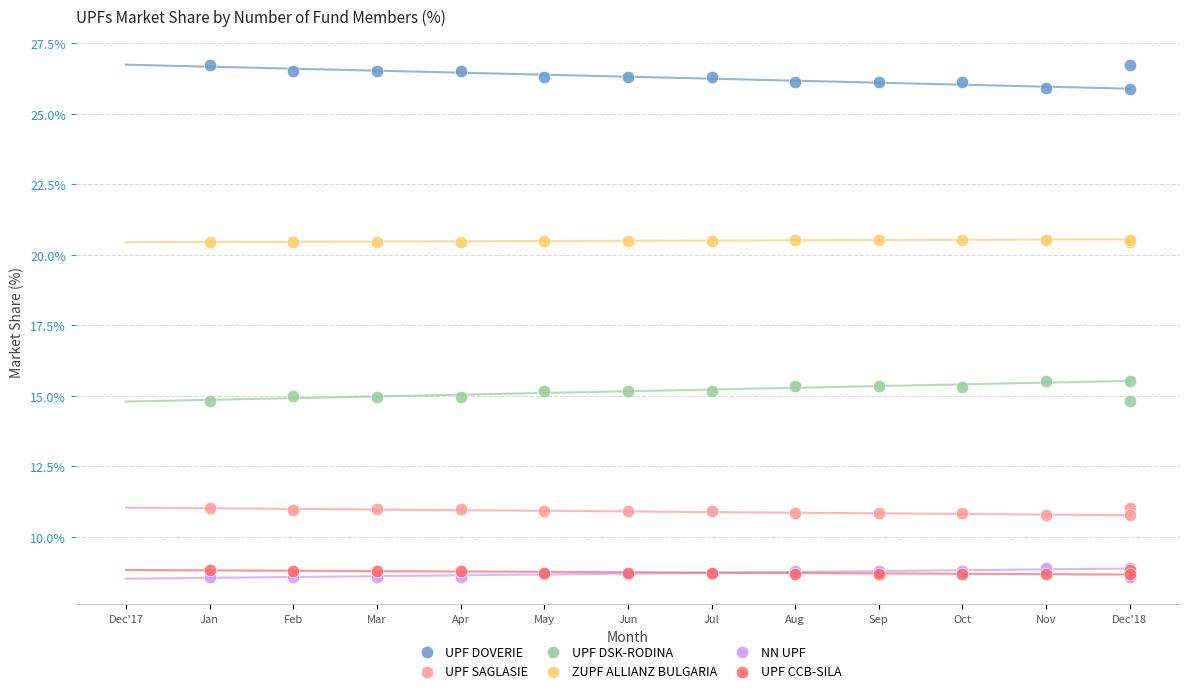

What are all the series names shown in the legend?

UPF DOVERIE, UPF SAGLASIE, UPF DSK-RODINA, ZUPF ALLIANZ BULGARIA, NN UPF, UPF CCB-SILA